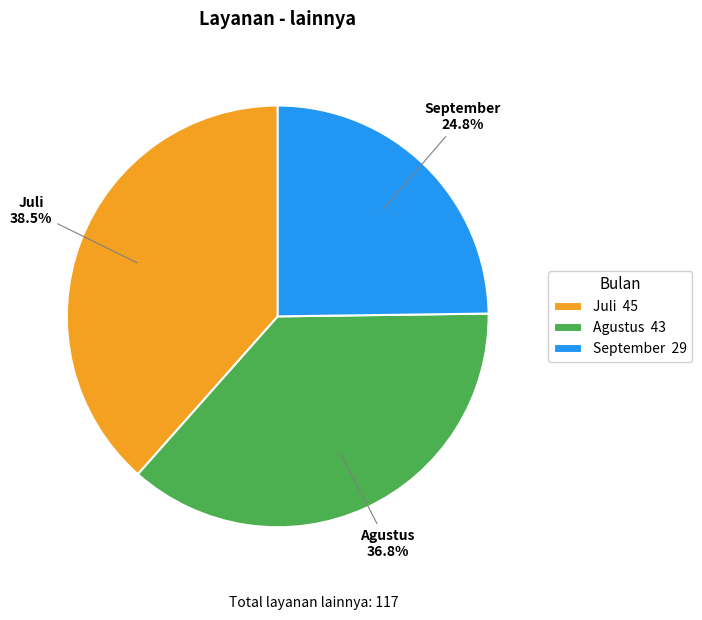

Which slice is the largest?

Juli